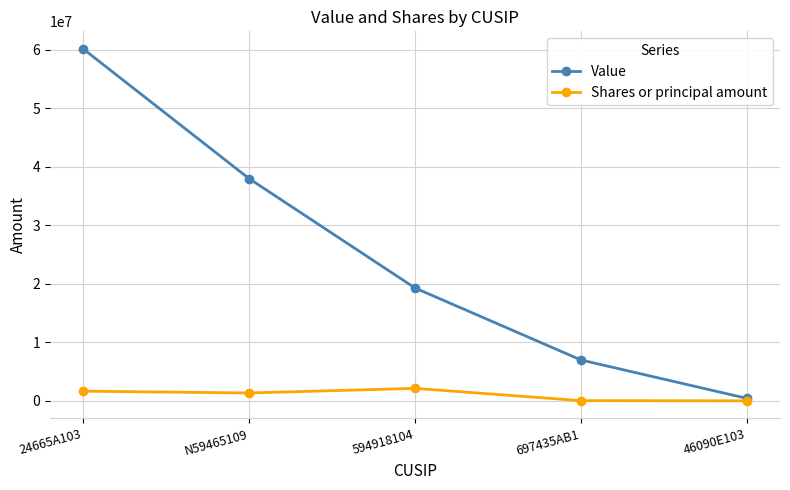

What is the difference between the Shares or principal amount values at 594918104 and N59465109?

788853